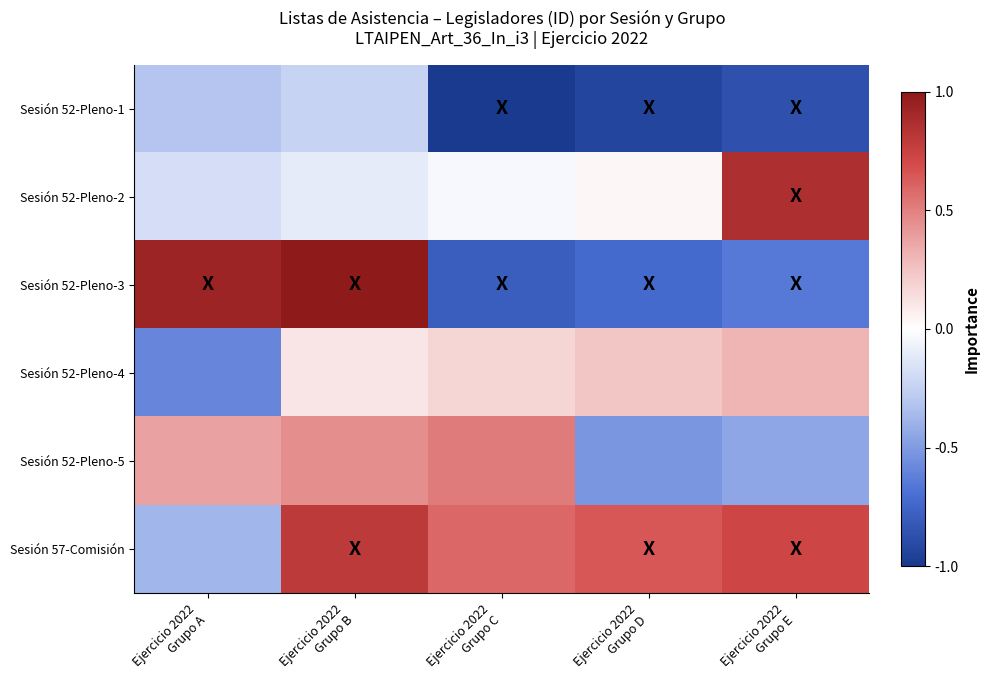

Between Ejercicio 2022
Grupo D and Ejercicio 2022
Grupo A, which is larger?

Ejercicio 2022
Grupo A